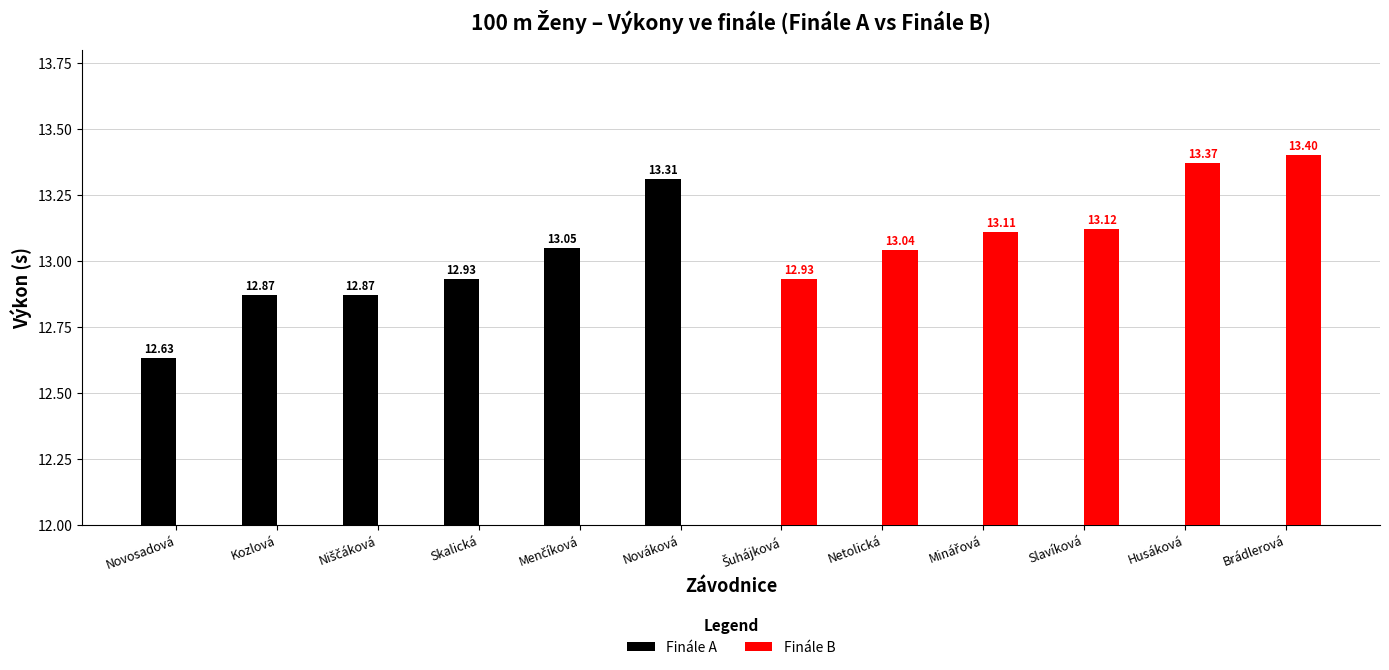

What is the label of the 8th bar from the right?

Menčíková